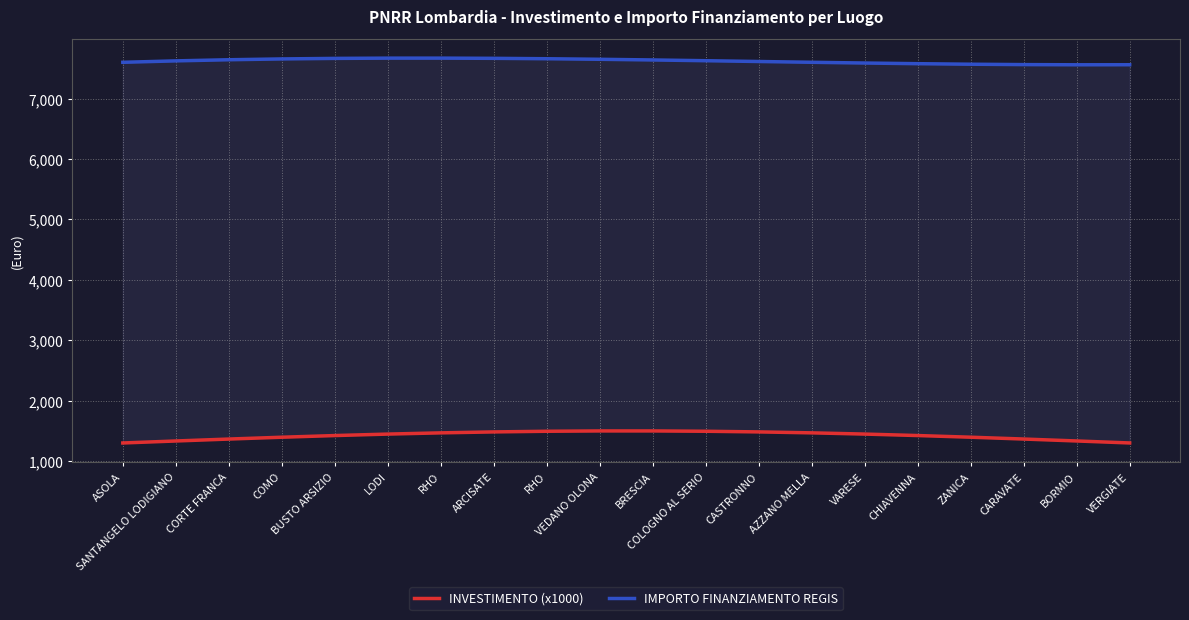

What is the sum of all IMPORTO FINANZIAMENTO REGIS values?

152412.4